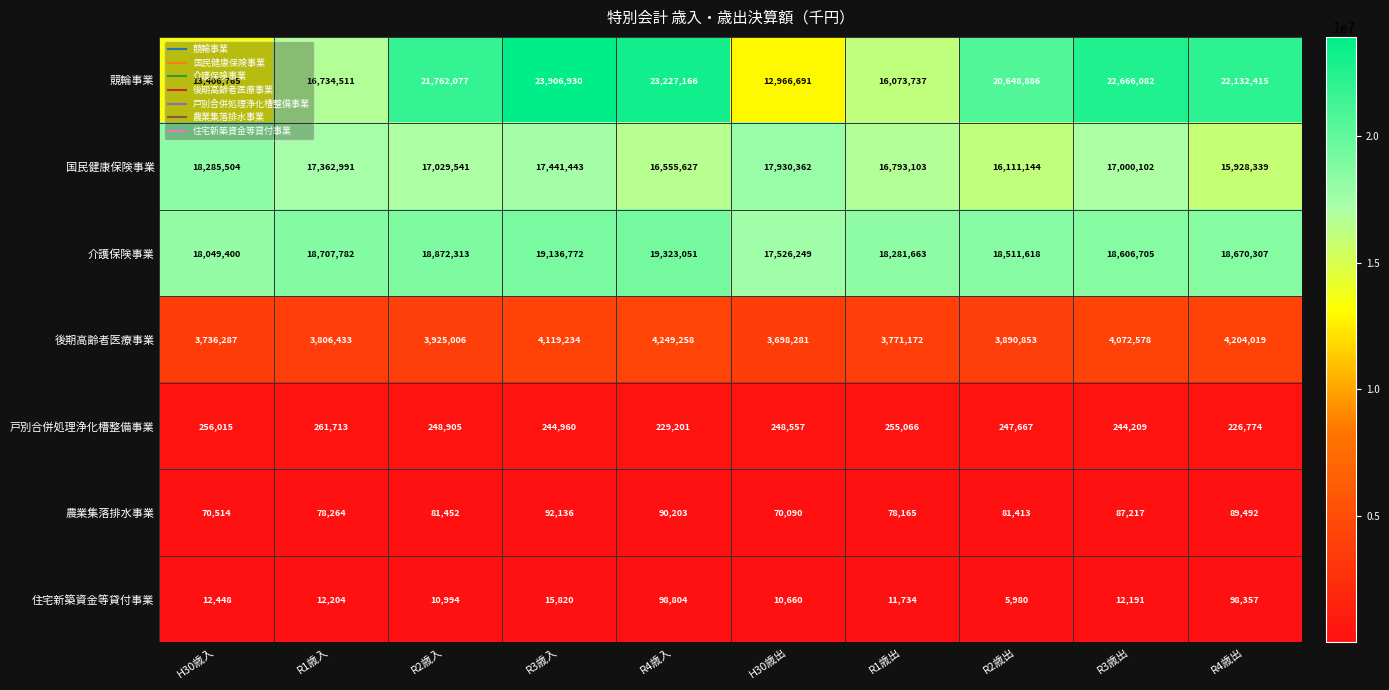

How many values in the 住宅新築資金等貸付事業 series are below 12204?

5